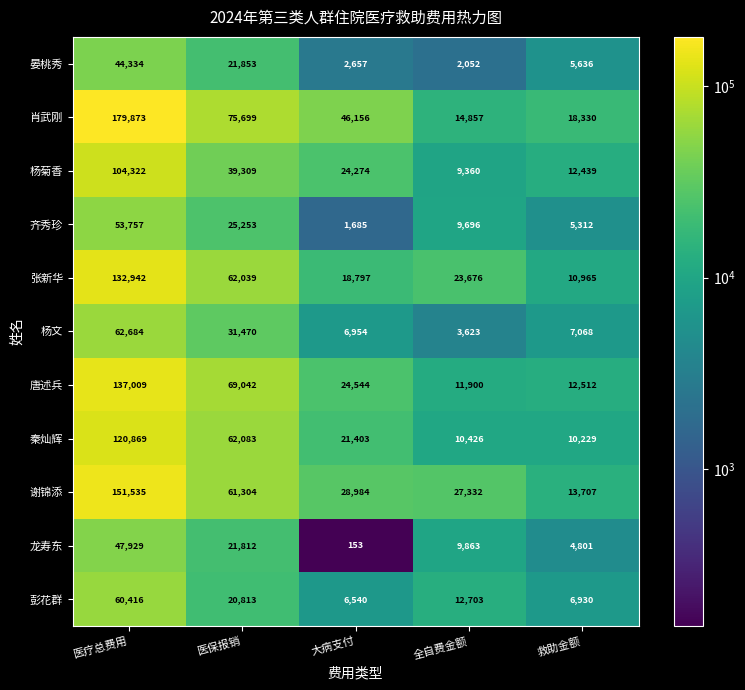

Rank the series at 医保报销 from lowest to highest value.

彭花群, 龙寿东, 晏桃秀, 齐秀珍, 杨文, 杨菊香, 谢锦添, 张新华, 秦灿辉, 唐述兵, 肖武刚